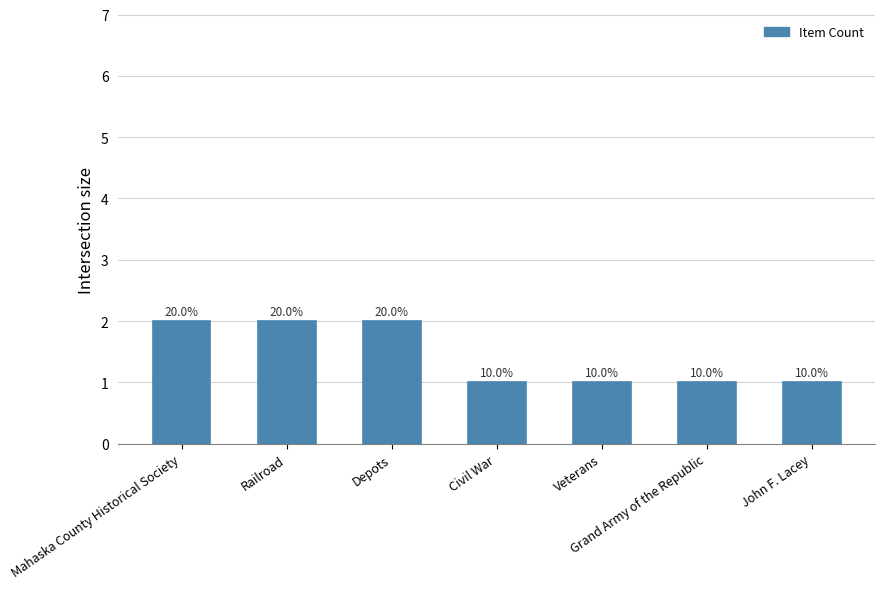

Reading right to left, list all the values displayed in this chart.

John F. Lacey=1	Grand Army of the Republic=1	Veterans=1	Civil War=1	Depots=2	Railroad=2	Mahaska County Historical Society=2